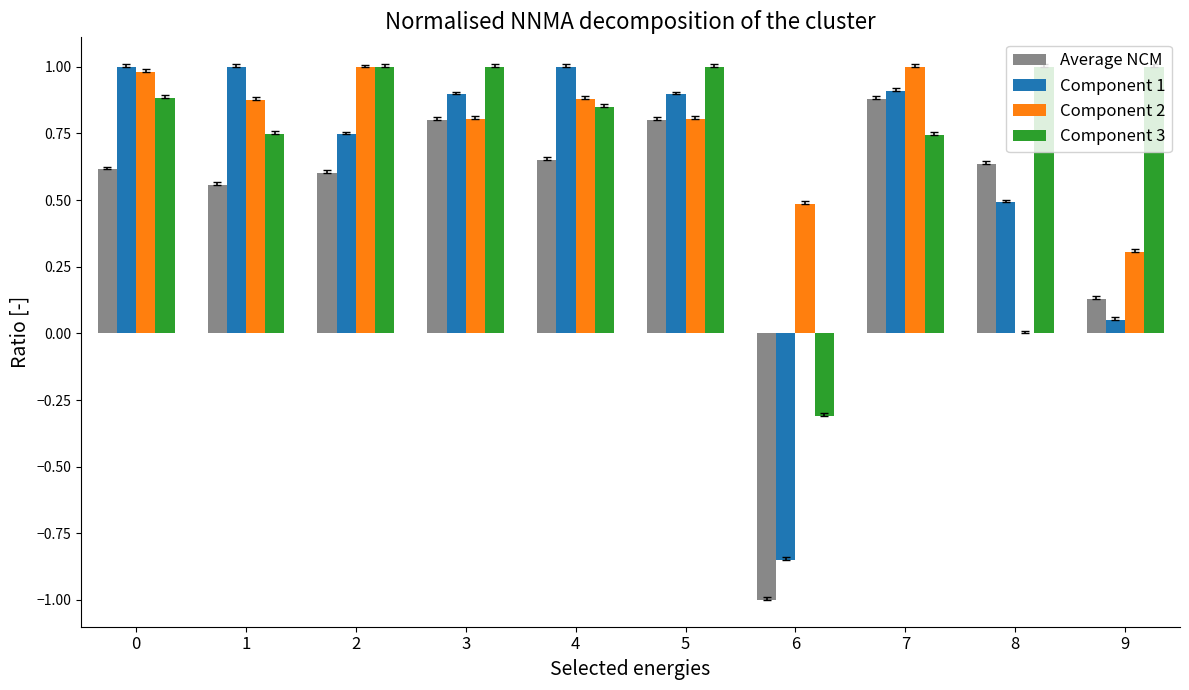

What is the greatest value displayed?

1.0